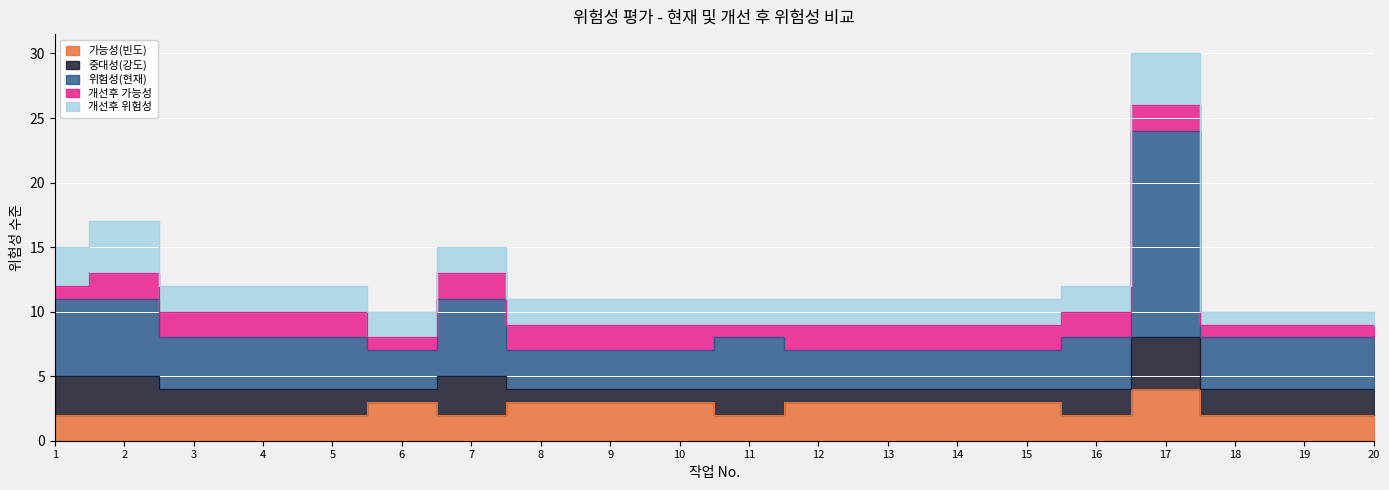

What is the highest value of the 개선후 가능성 series?

2